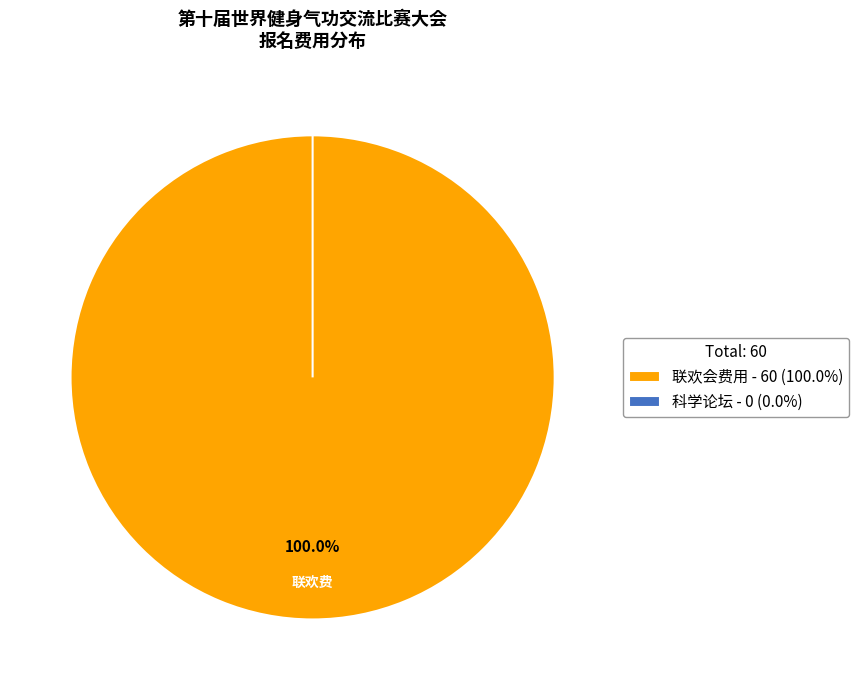

Which has a higher value, 科学论坛 or 联欢会费用?

联欢会费用